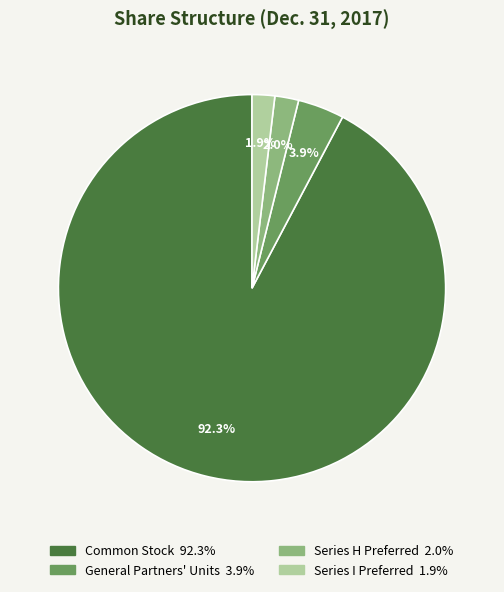

What percentage is NOT represented by Series H Preferred?

98.0%